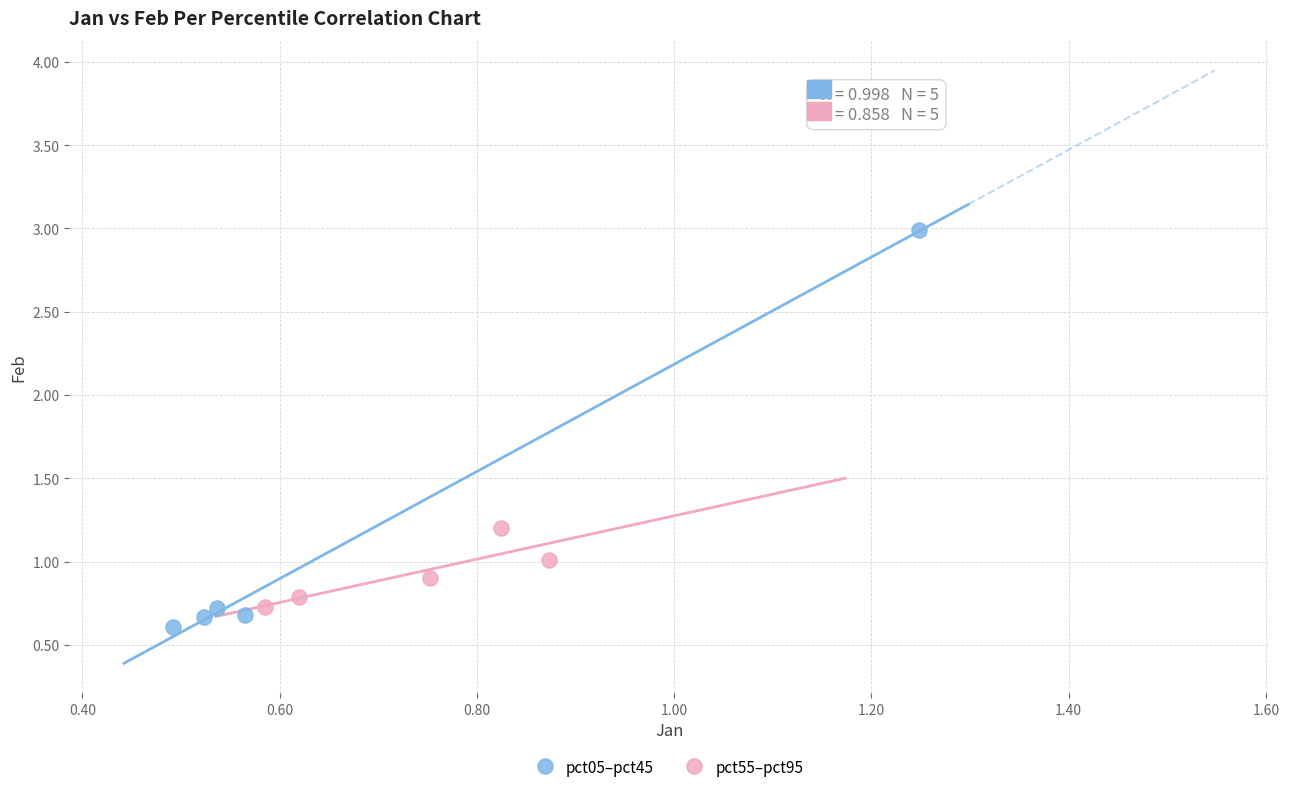

Which series has the largest Y range (max minus min)?

pct05–pct45